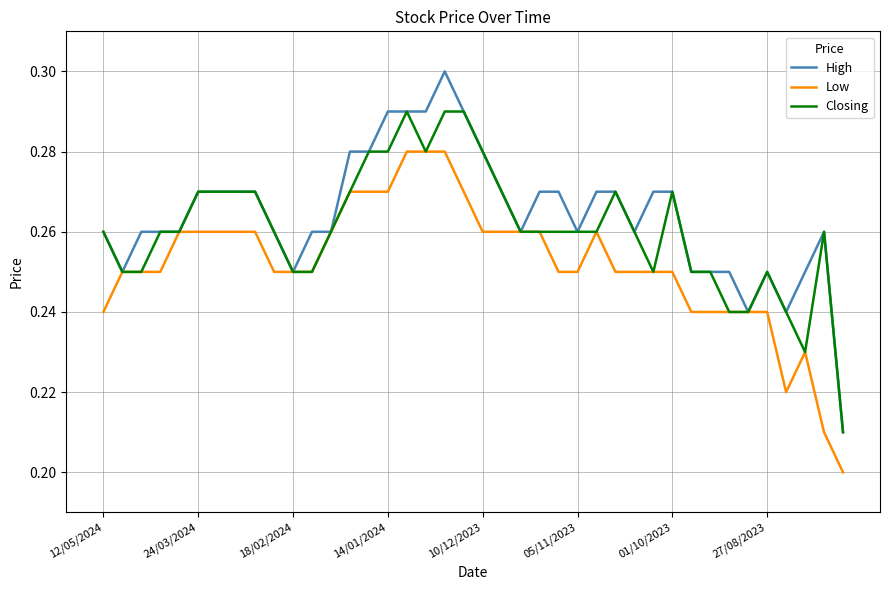

Rank the series by their average value, from highest to lowest.

High, Closing, Low